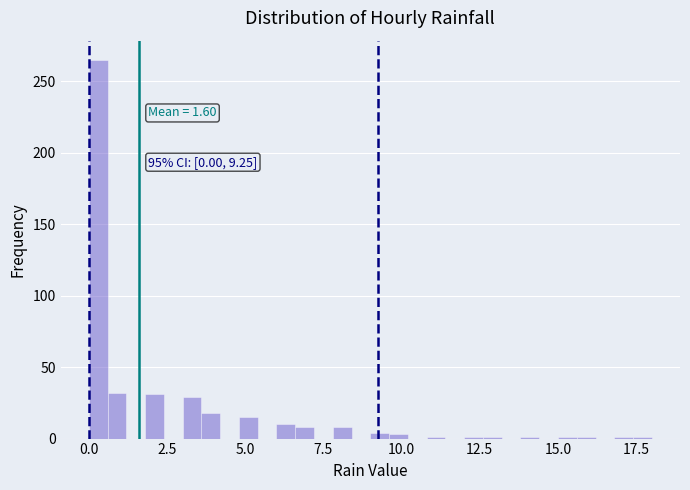

Read against the x-axis, roughly where is the centre of the tallest bar?

0.5